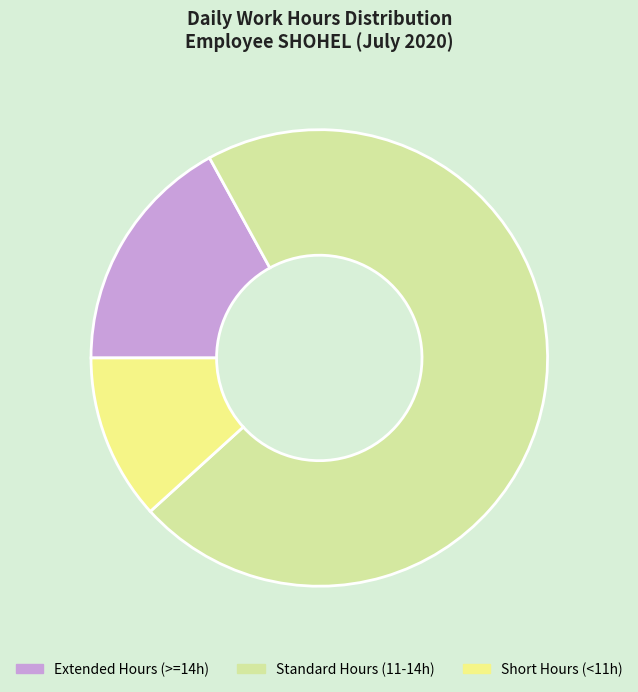

Between Standard Hours (11-14h) and Short Hours (<11h), which is larger?

Standard Hours (11-14h)